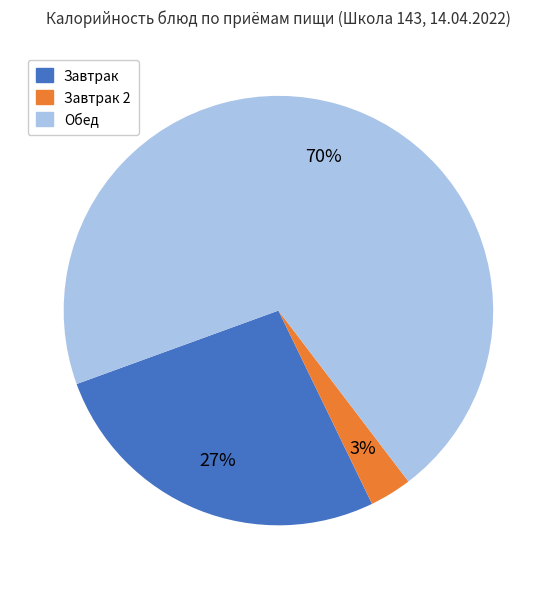

Is there any slice that represents more than half of the pie?

Yes